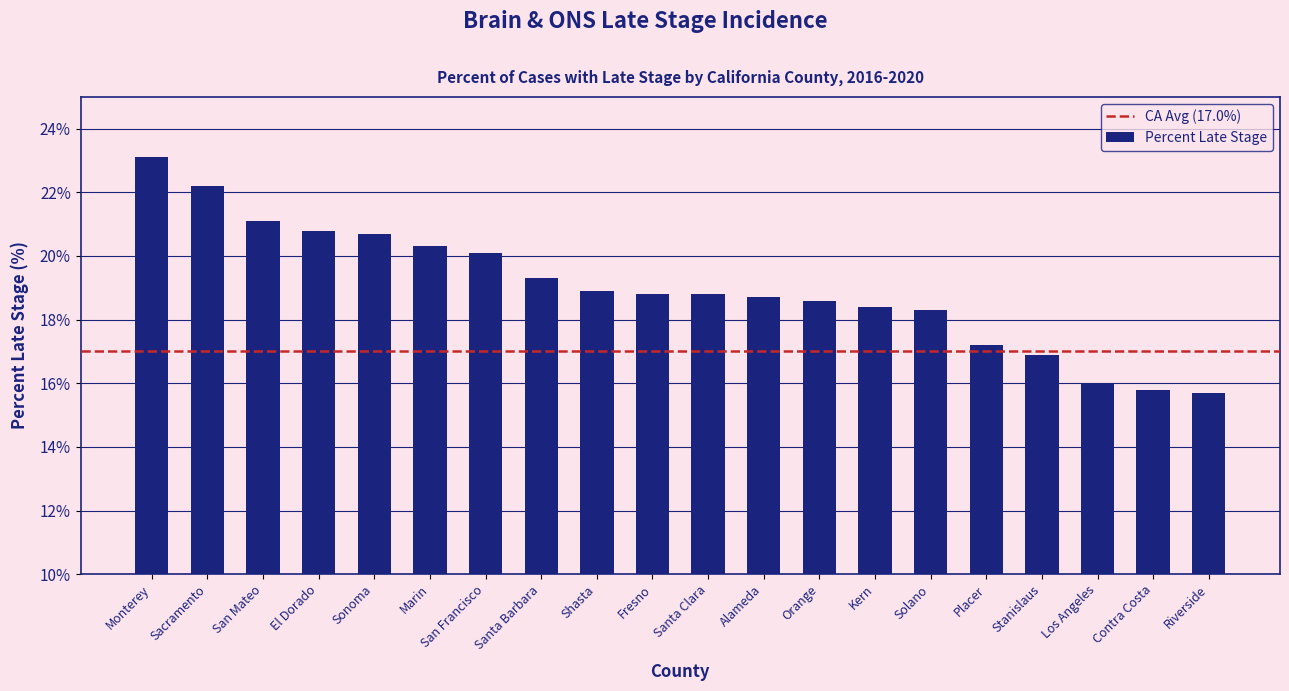

Are the bars horizontal?

No